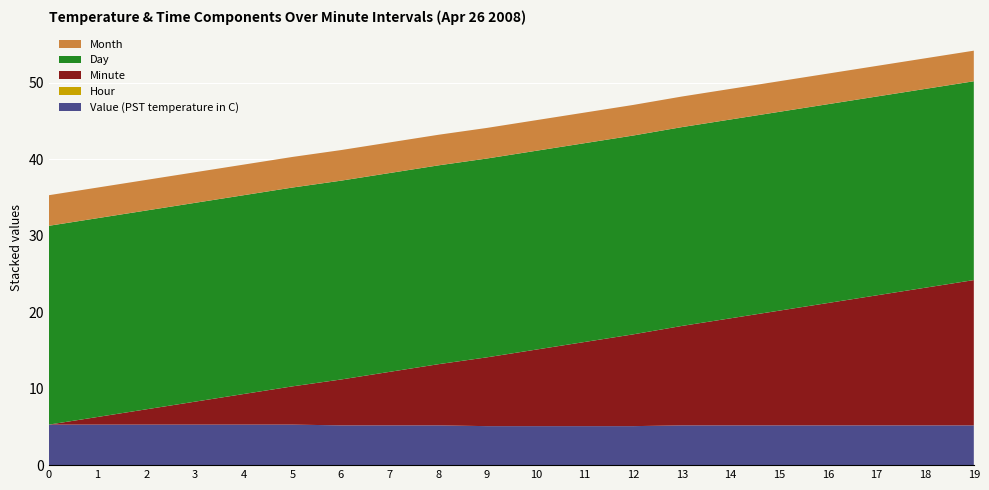

Reading left to right, extract all data points from this chart.

Value (PST temperature in C): 0=5.3	1=5.3	2=5.3	3=5.3	4=5.3	5=5.3	6=5.2	7=5.2	8=5.2	9=5.1	10=5.1	11=5.1	12=5.1	13=5.2	14=5.2	15=5.2	16=5.2	17=5.2	18=5.2	19=5.2
Hour: 0=0.0	1=0.0	2=0.0	3=0.0	4=0.0	5=0.0	6=0.0	7=0.0	8=0.0	9=0.0	10=0.0	11=0.0	12=0.0	13=0.0	14=0.0	15=0.0	16=0.0	17=0.0	18=0.0	19=0.0
Minute: 0=0.0	1=1.0	2=2.0	3=3.0	4=4.0	5=5.0	6=6.0	7=7.0	8=8.0	9=9.0	10=10.0	11=11.0	12=12.0	13=13.0	14=14.0	15=15.0	16=16.0	17=17.0	18=18.0	19=19.0
Day: 0=26.0	1=26.0	2=26.0	3=26.0	4=26.0	5=26.0	6=26.0	7=26.0	8=26.0	9=26.0	10=26.0	11=26.0	12=26.0	13=26.0	14=26.0	15=26.0	16=26.0	17=26.0	18=26.0	19=26.0
Month: 0=4.0	1=4.0	2=4.0	3=4.0	4=4.0	5=4.0	6=4.0	7=4.0	8=4.0	9=4.0	10=4.0	11=4.0	12=4.0	13=4.0	14=4.0	15=4.0	16=4.0	17=4.0	18=4.0	19=4.0